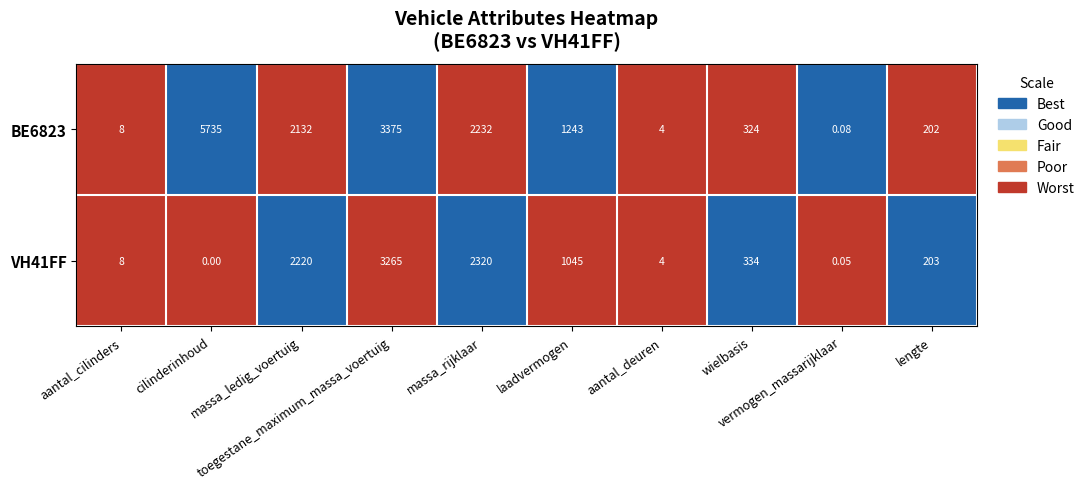

How many data points does each series have?

10